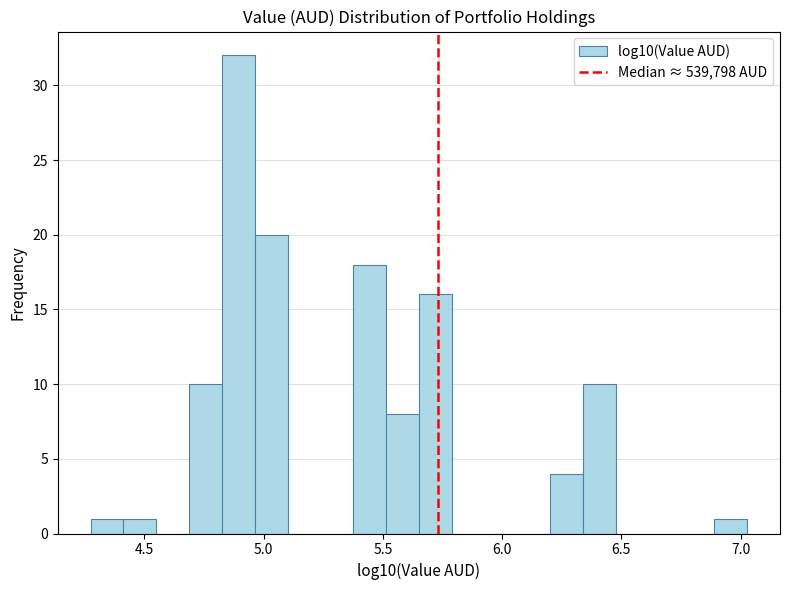

Read against the x-axis, roughly where is the centre of the tallest bar?

4.90